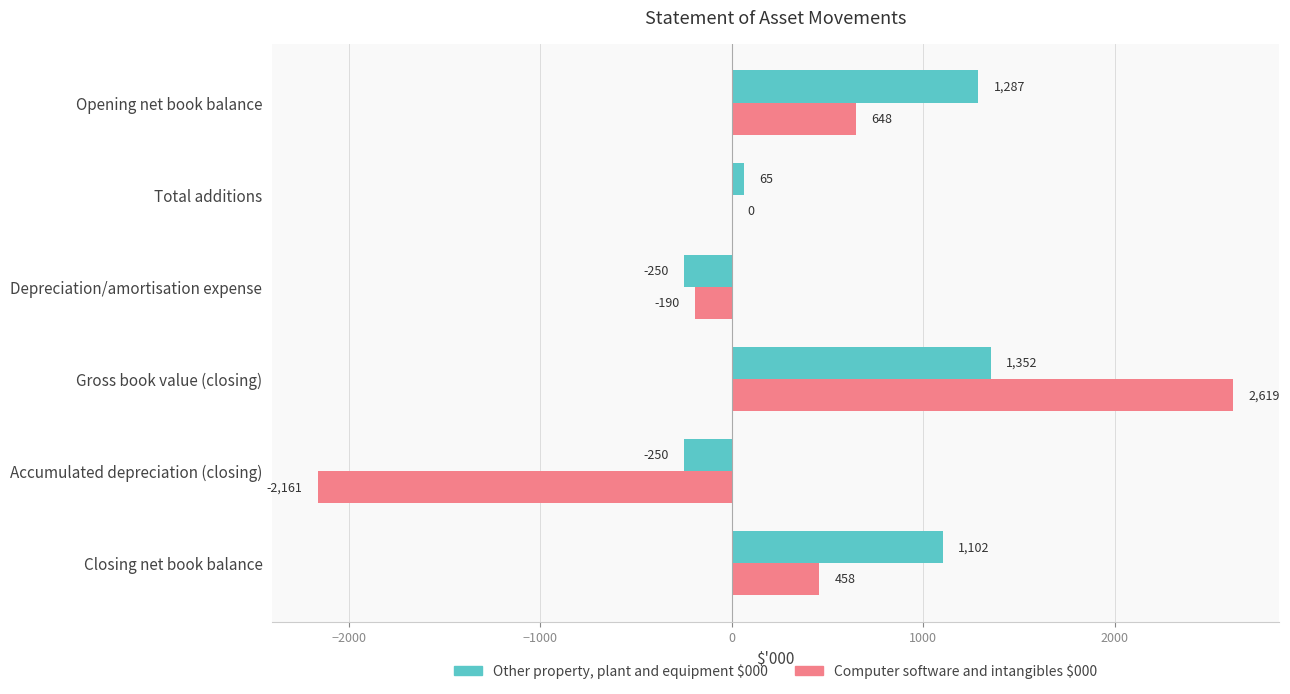

Which series has the largest total across all categories?

Other property, plant and equipment $000